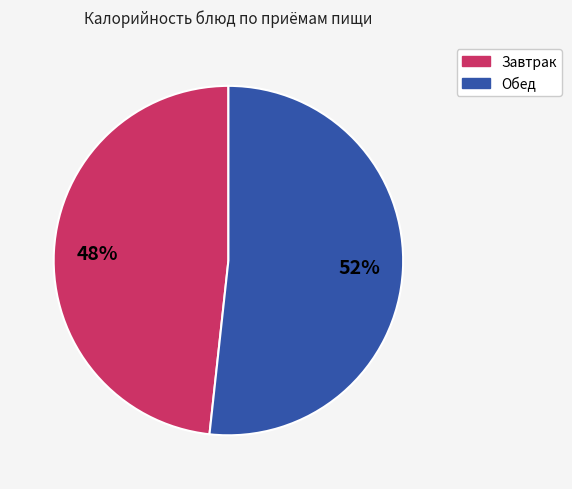

To the nearest percent, what is the average slice percentage?

50%